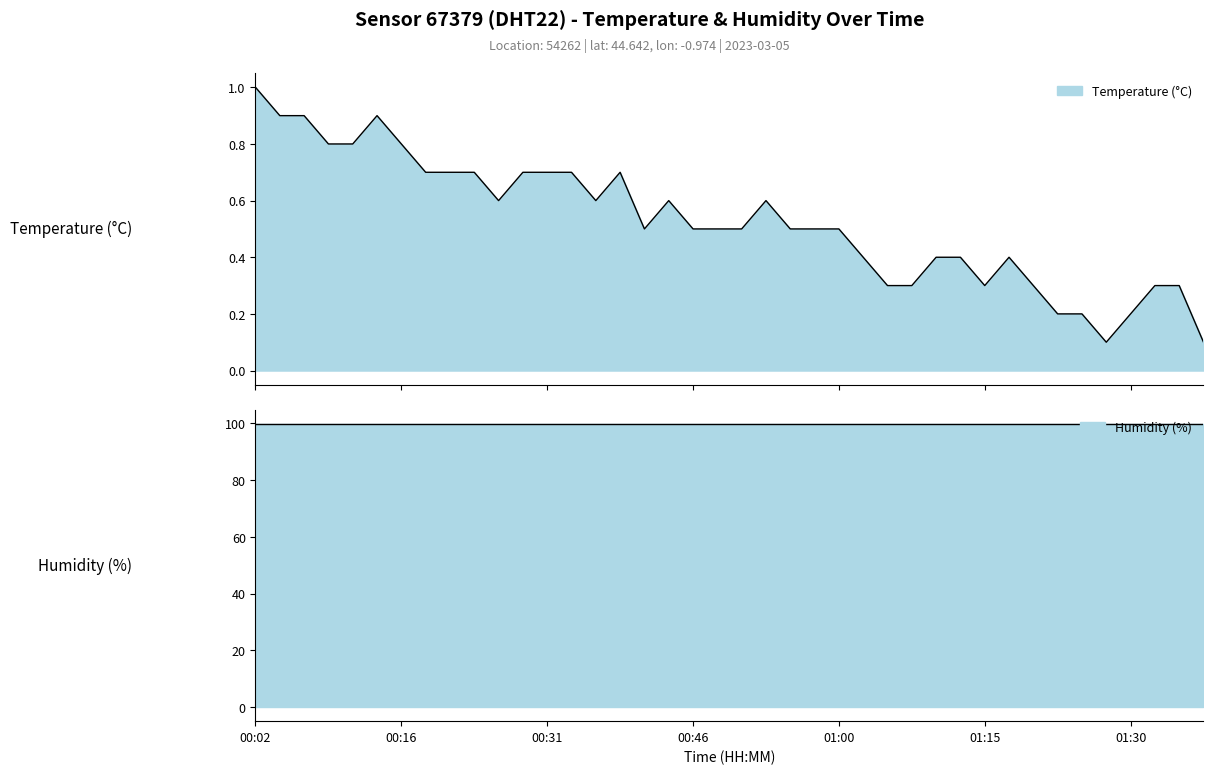

What is the average value?

0.5